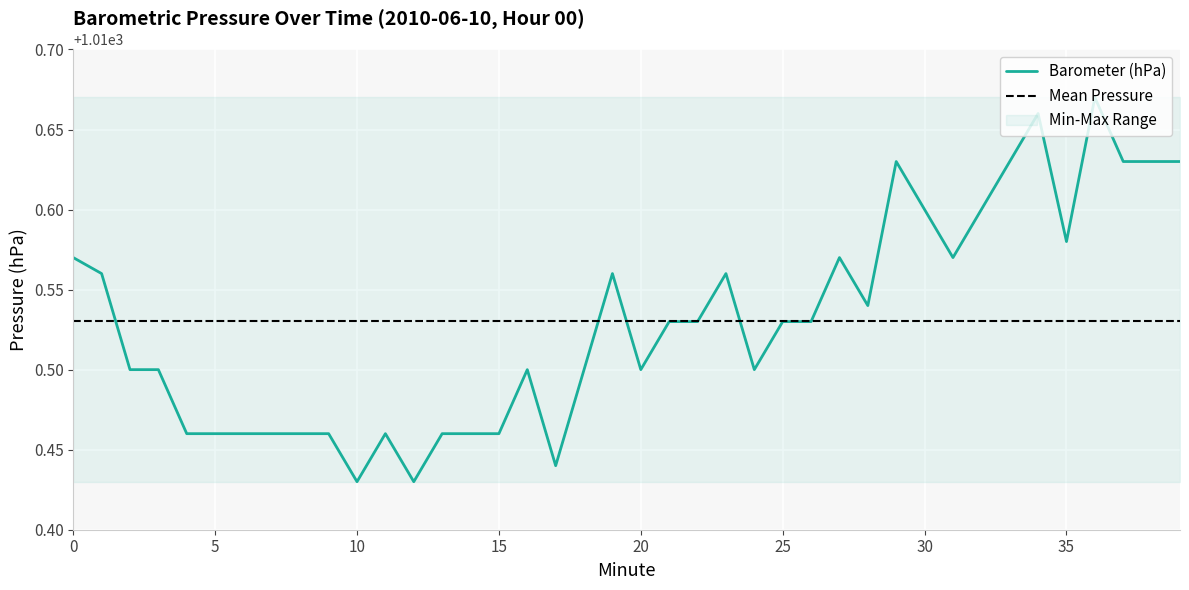

Approximately how many times larger is the value at 19 compared to 11?

1.0